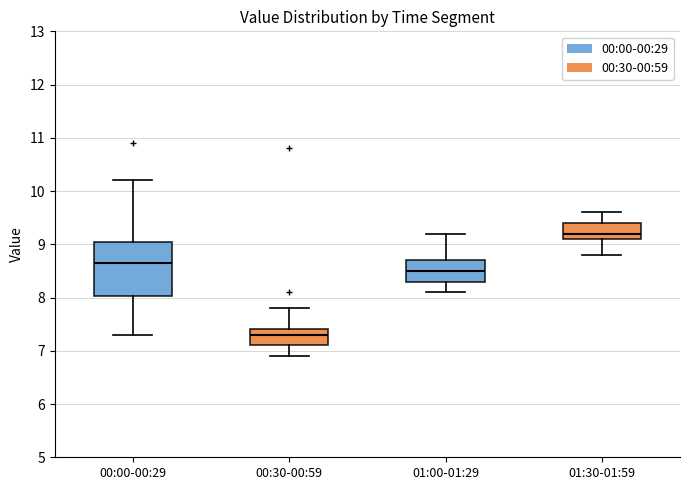

Reading left to right, read every box against the y-axis: the position of its median line, the range the box covers, and the ends of its whiskers. The values are not printed on the chart, so give them approximately, as read against the axis.

00:00-00:29: median 8.7, box 8.0 to 9.1, whiskers 7.3 to 10.2
00:30-00:59: median 7.3, box 7.1 to 7.4, whiskers 6.9 to 7.8
01:00-01:29: median 8.5, box 8.3 to 8.7, whiskers 8.1 to 9.2
01:30-01:59: median 9.2, box 9.1 to 9.4, whiskers 8.8 to 9.6